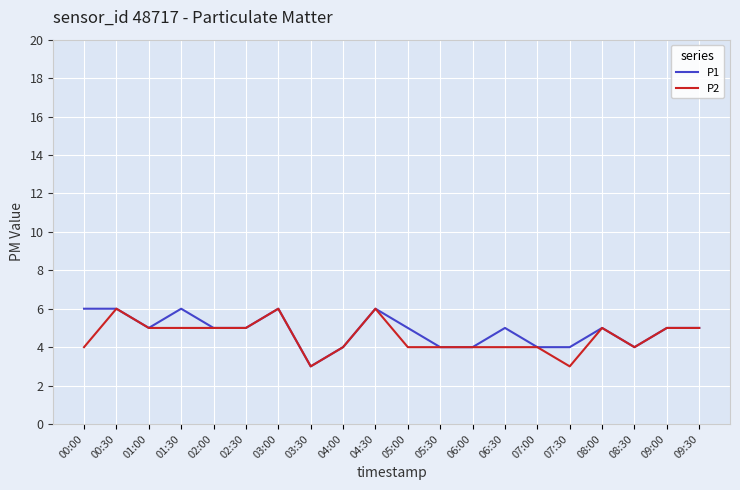

The P1 series shows 2 at 09:00. True or false?

False